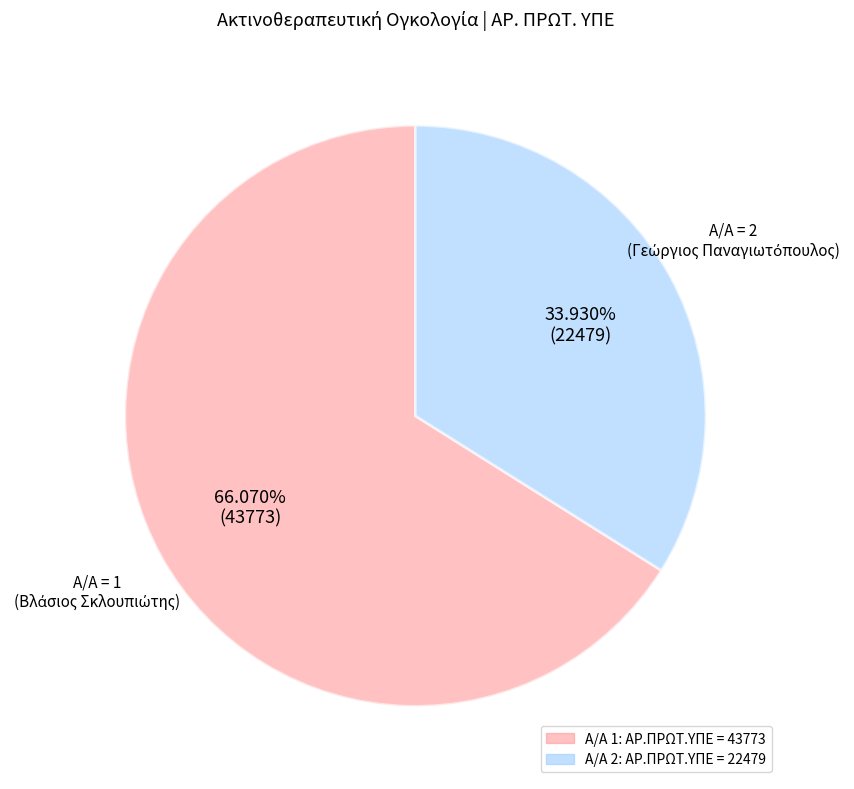

To the nearest percent, what is the average slice percentage?

50%